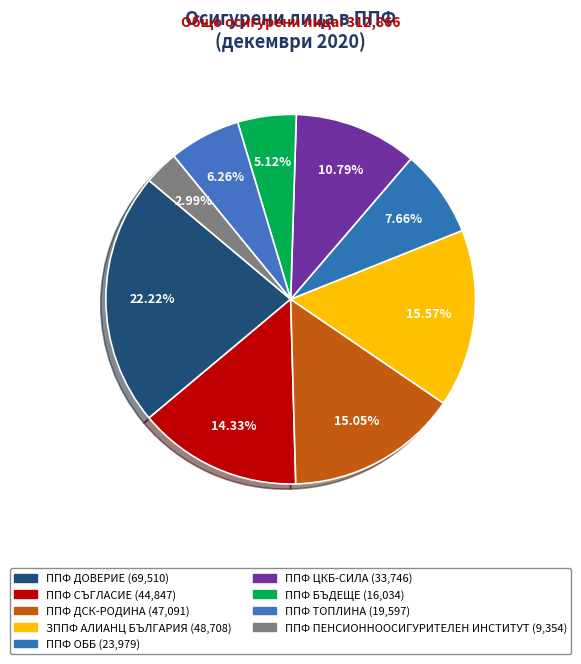

Count the number of slices in the pie.

9